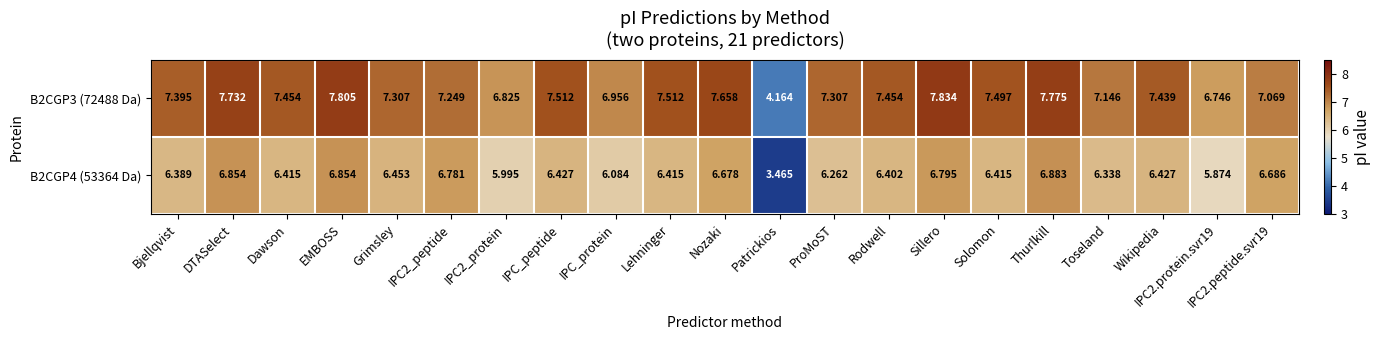

At which category is the sum across all series the highest?

EMBOSS